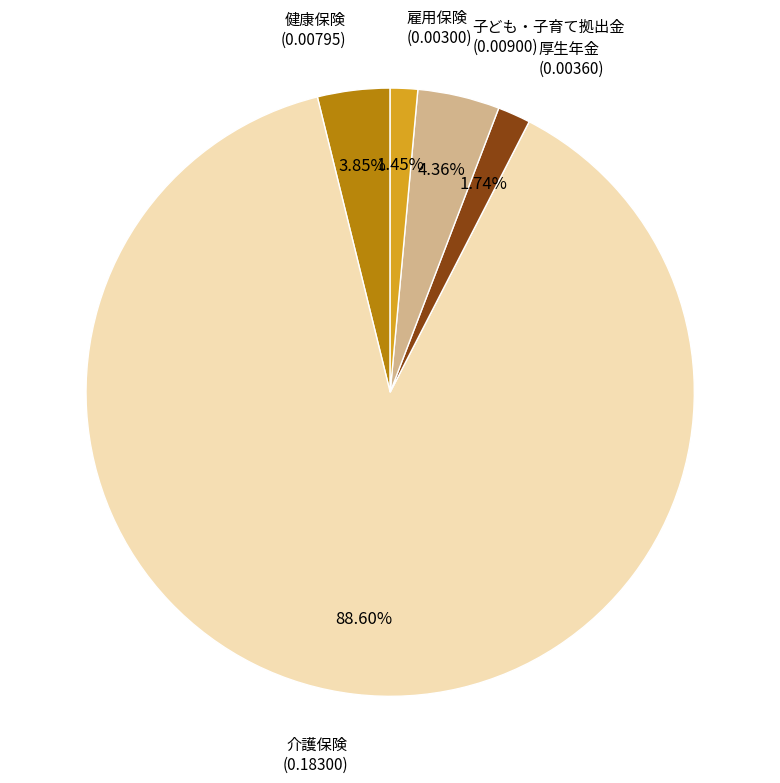

Which slice is the largest?

介護保険